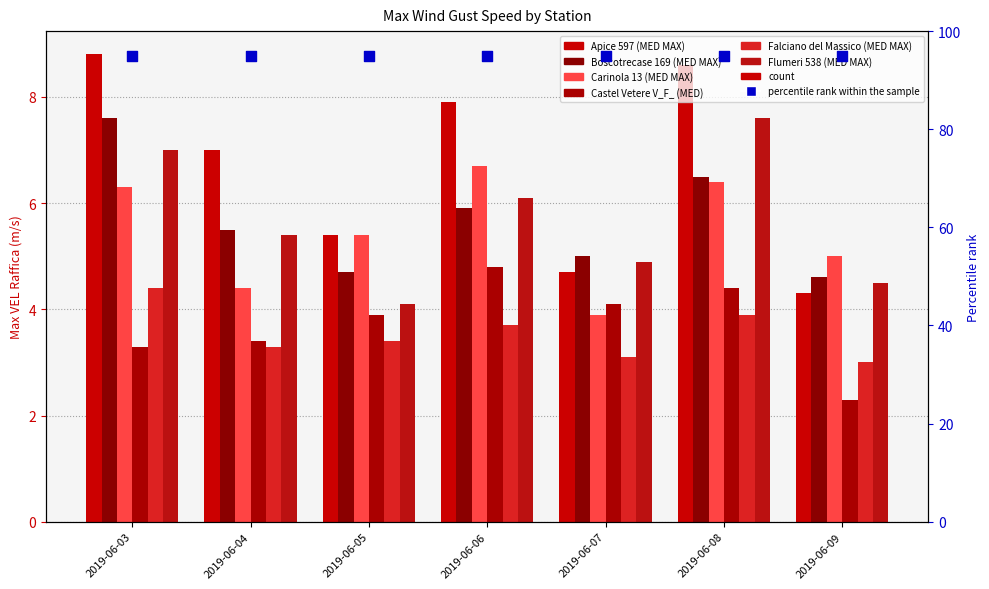

What are all the series names shown in the legend?

Apice 597 (MED MAX), Boscotrecase 169 (MED MAX), Carinola 13 (MED MAX), Castel Vetere V_F_ (MED), Falciano del Massico (MED MAX), Flumeri 538 (MED MAX)